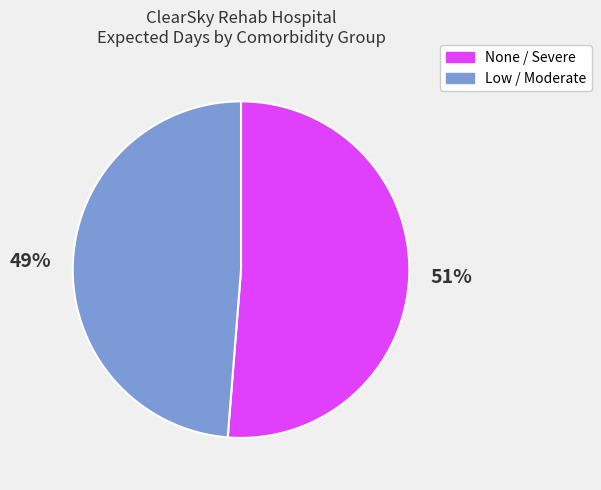

How many segments does this pie chart have?

2